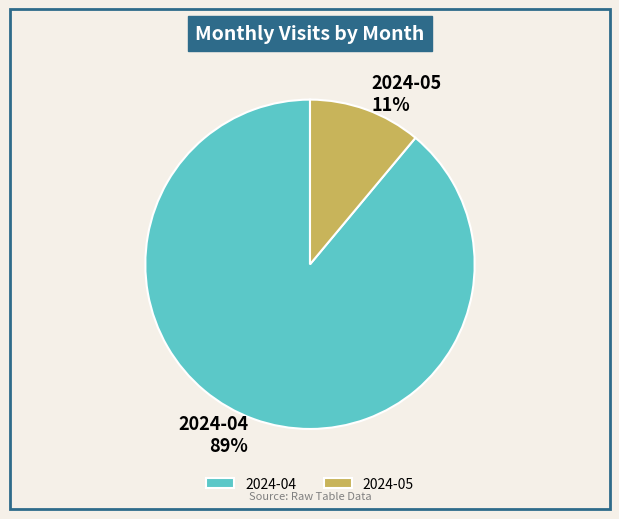

To the nearest percent, what portion does 2024-05 represent?

11%